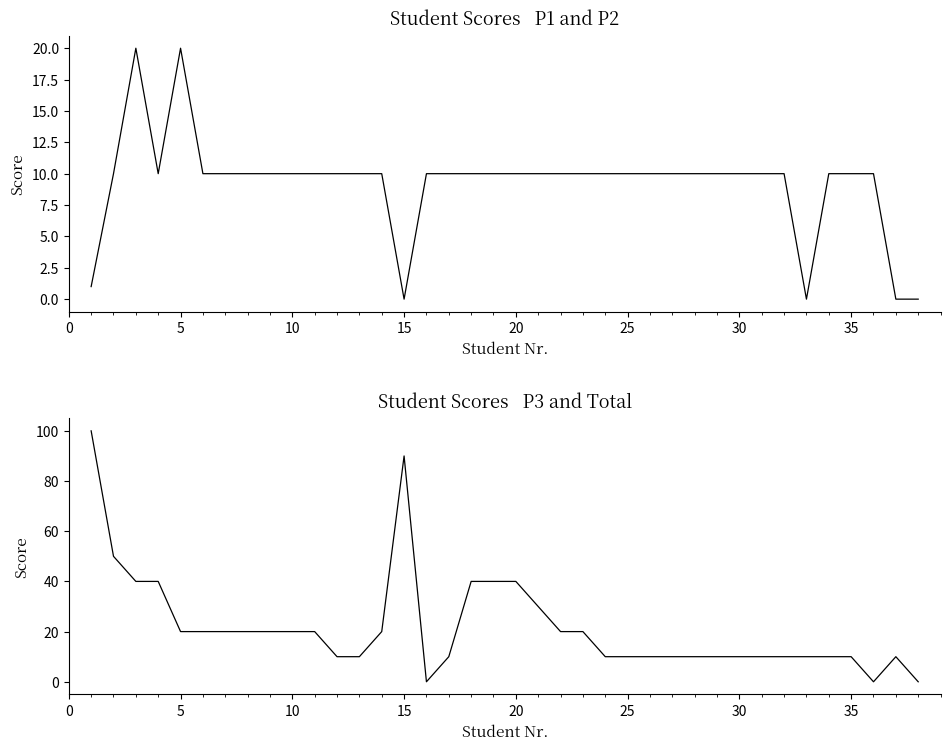

Which series ends up on top after the final intersection of P3 and P1?

P3